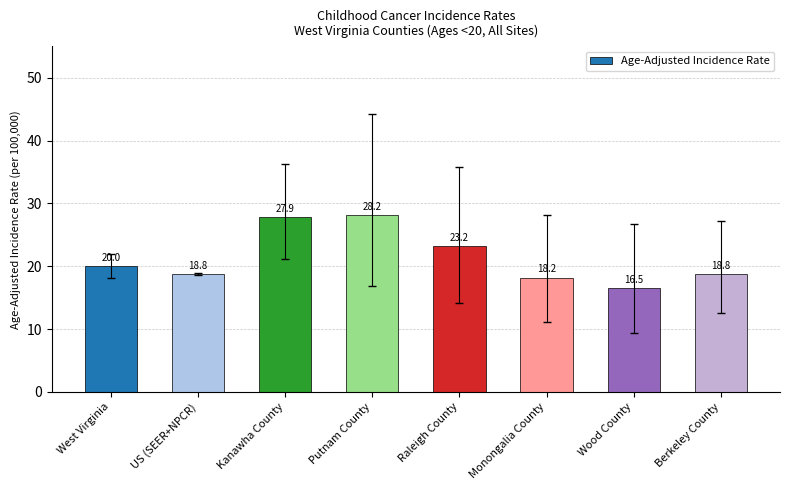

The value at US (SEER+NPCR) is 12.9. True or false?

False